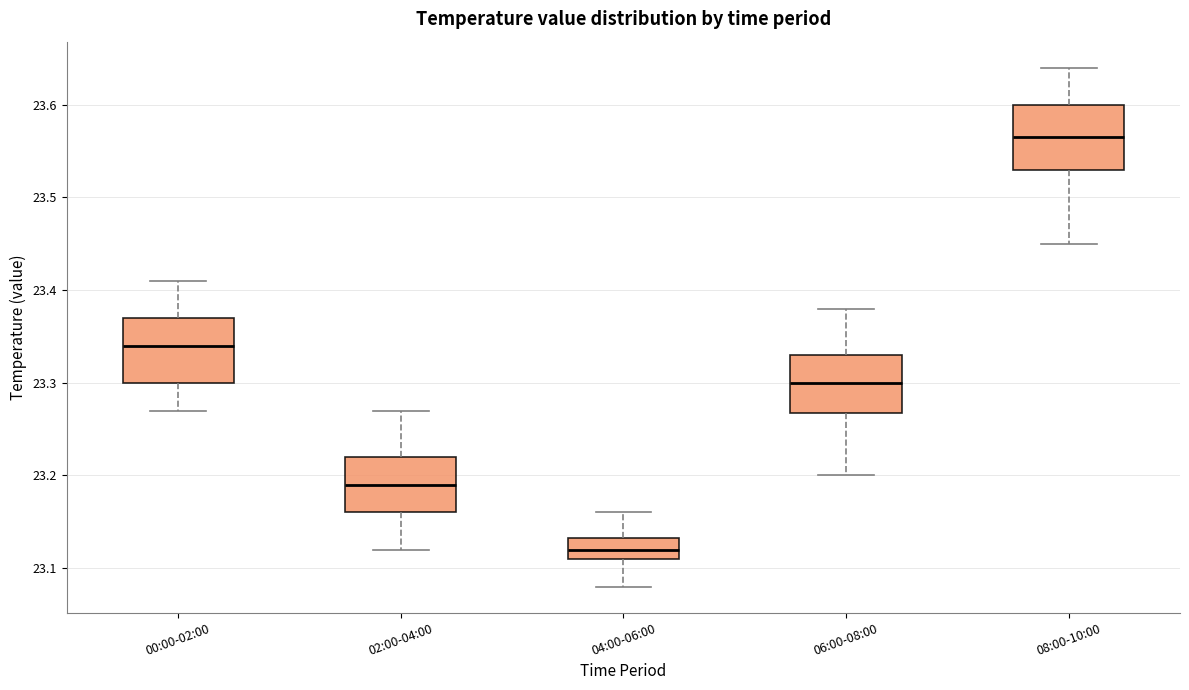

Reading left to right, transcribe this box plot: for each box, give where its median line is, the range the box spans, and where its two whiskers end, as read against the y-axis. The values are not printed on the chart, so give them approximately, as read against the axis.

00:00-02:00: median 23.34, box 23.30 to 23.37, whiskers 23.27 to 23.41
02:00-04:00: median 23.19, box 23.16 to 23.22, whiskers 23.12 to 23.27
04:00-06:00: median 23.12, box 23.11 to 23.13, whiskers 23.08 to 23.16
06:00-08:00: median 23.30, box 23.27 to 23.33, whiskers 23.20 to 23.38
08:00-10:00: median 23.57, box 23.53 to 23.60, whiskers 23.45 to 23.64